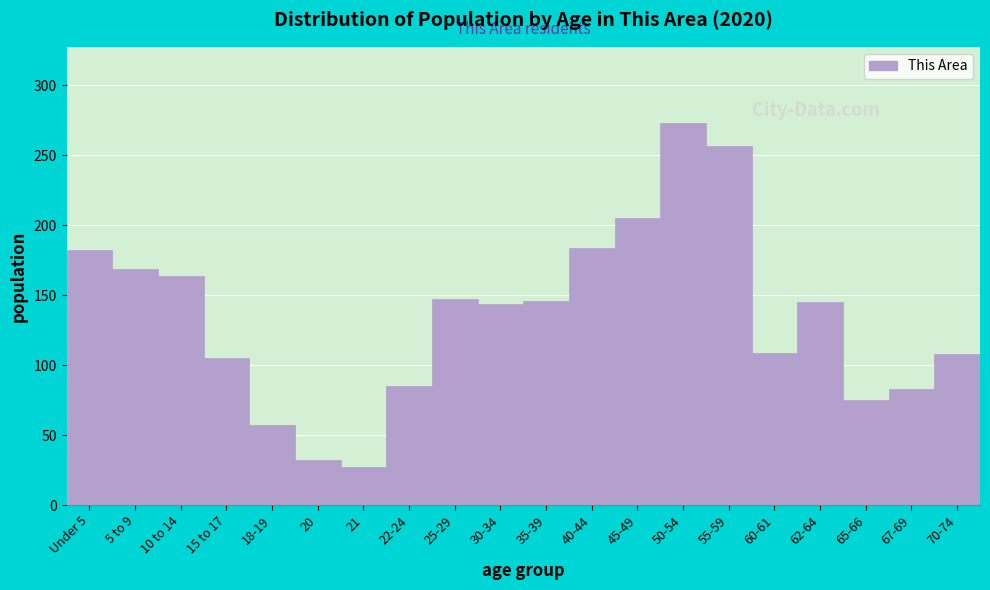

What is the approximate value at 15 to 17?

105